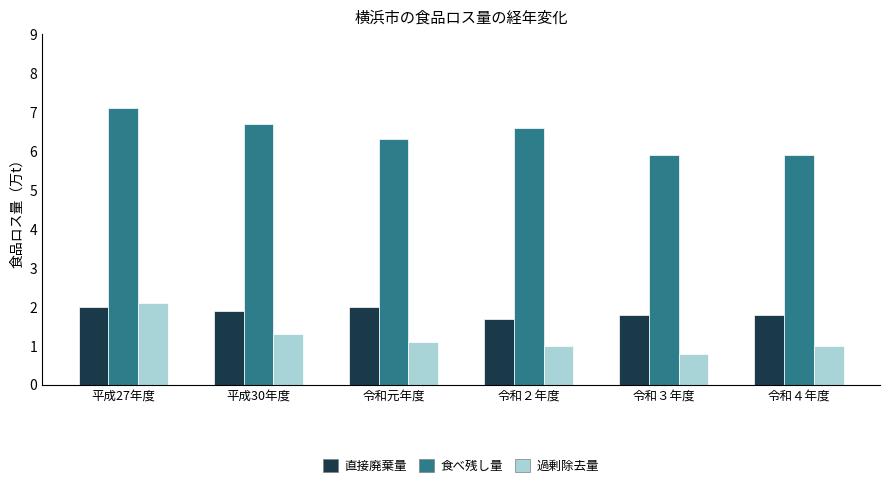

Between 平成27年度 and 令和元年度, which series saw the biggest shift?

過剰除去量